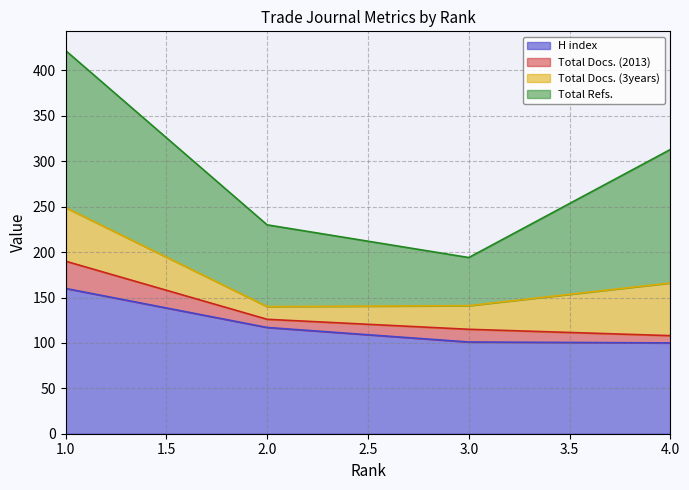

Reading right to left, list all the values displayed in this chart.

H index: 100	101	117	160
Total Docs. (2013): 8	14	9	30
Total Docs. (3years): 58	26	14	59
Total Refs.: 147	53	90	173